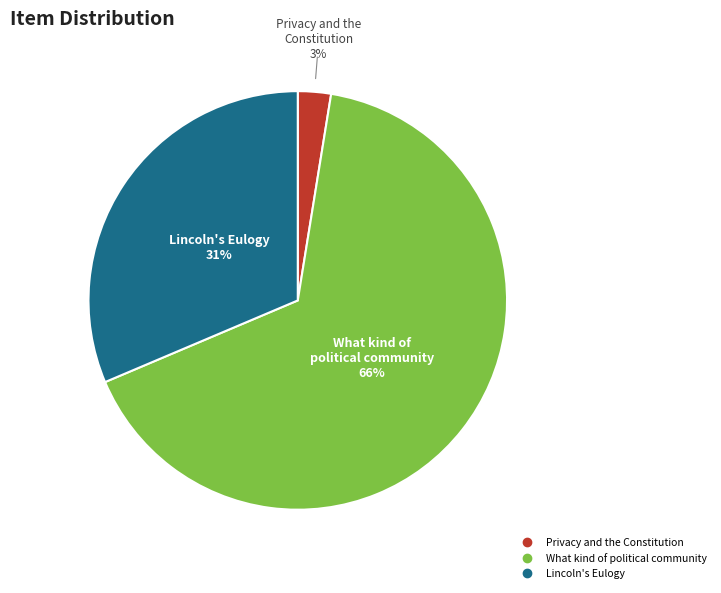

Count the number of slices in the pie.

3